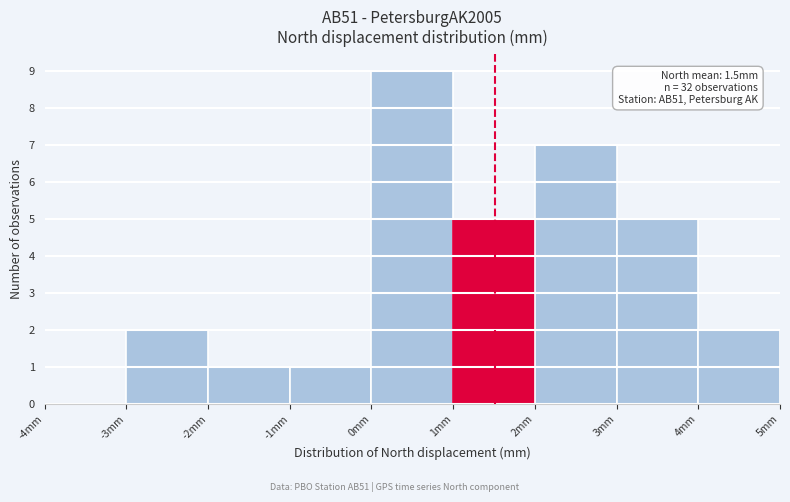

Which range on the x-axis has the tallest bar?

0 to 1